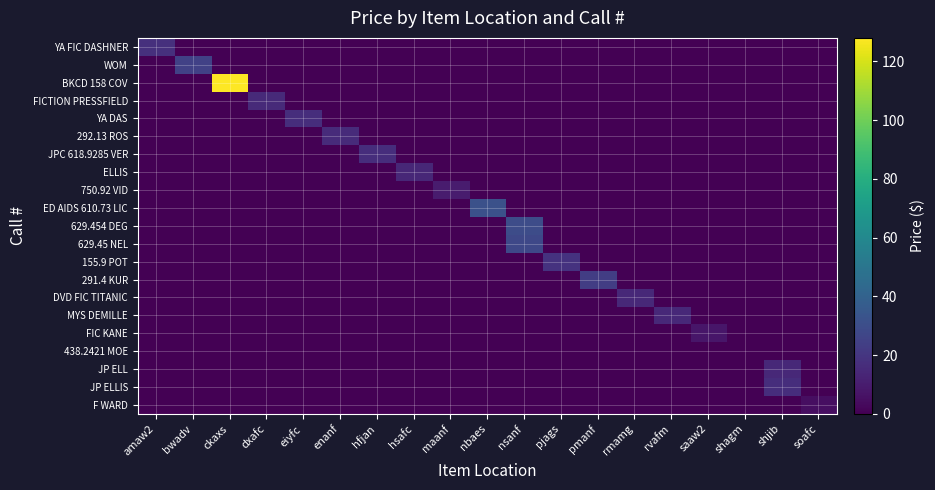

Which series has the largest range (max minus min)?

BKCD 158 COV